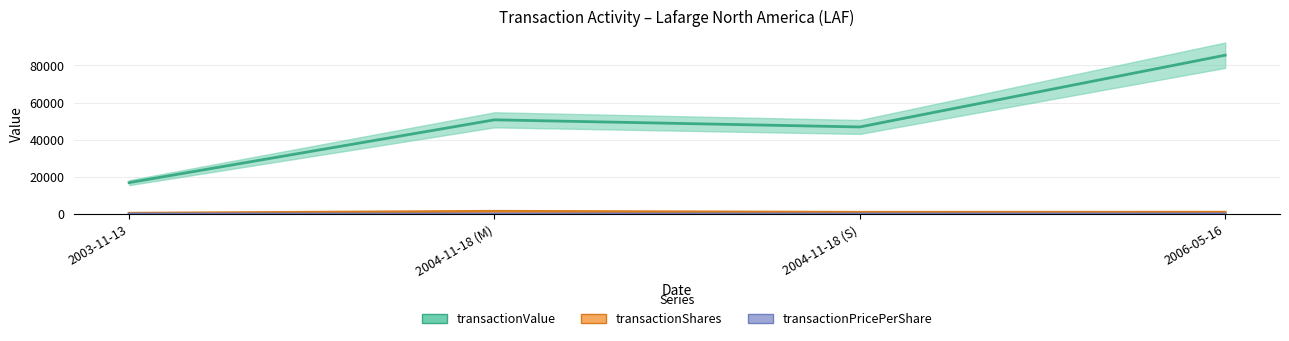

At which label does transactionShares reach its peak?

2004-11-18 (M)